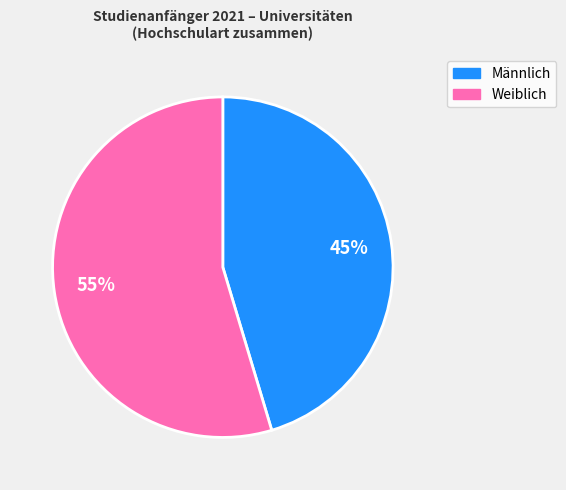

To the nearest percent, what is the average slice percentage?

50%